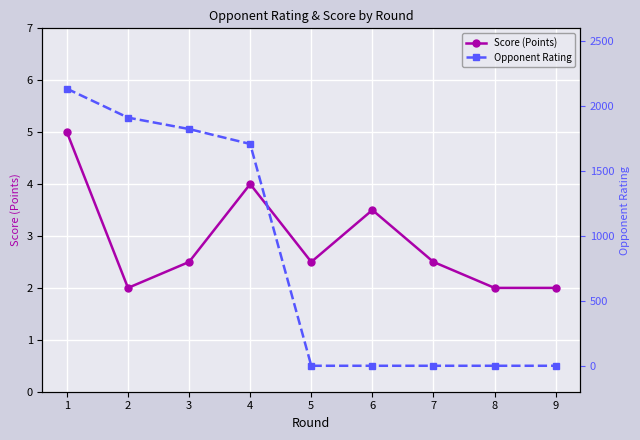

Reading right to left, extract all data points from this chart.

Score (Points): 9=2.0	8=2.0	7=2.5	6=3.5	5=2.5	4=4.0	3=2.5	2=2.0	1=5.0
Opponent Rating: 9=0.0	8=0.0	7=0.0	6=0.0	5=0.0	4=1709.0	3=1824.0	2=1912.0	1=2135.0